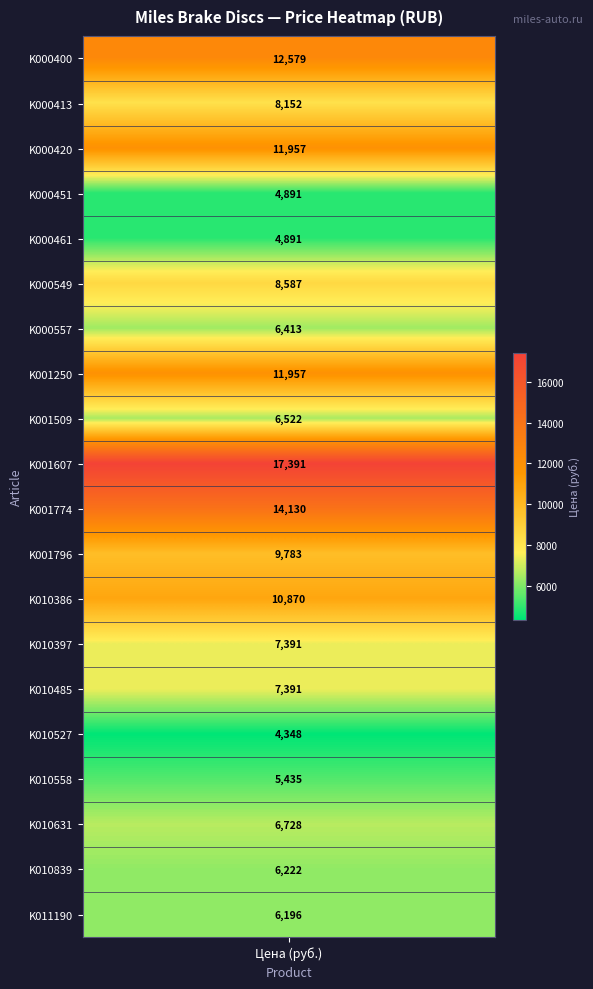

Reading left to right, transcribe all the data shown in this chart.

12579.0	8152.2	11956.5	4891.3	4891.3	8587.0	6413.0	11956.5	6521.7	17391.3	14130.4	9782.6	10869.6	7391.3	7391.3	4347.8	5434.8	6728.4	6222.3	6195.6